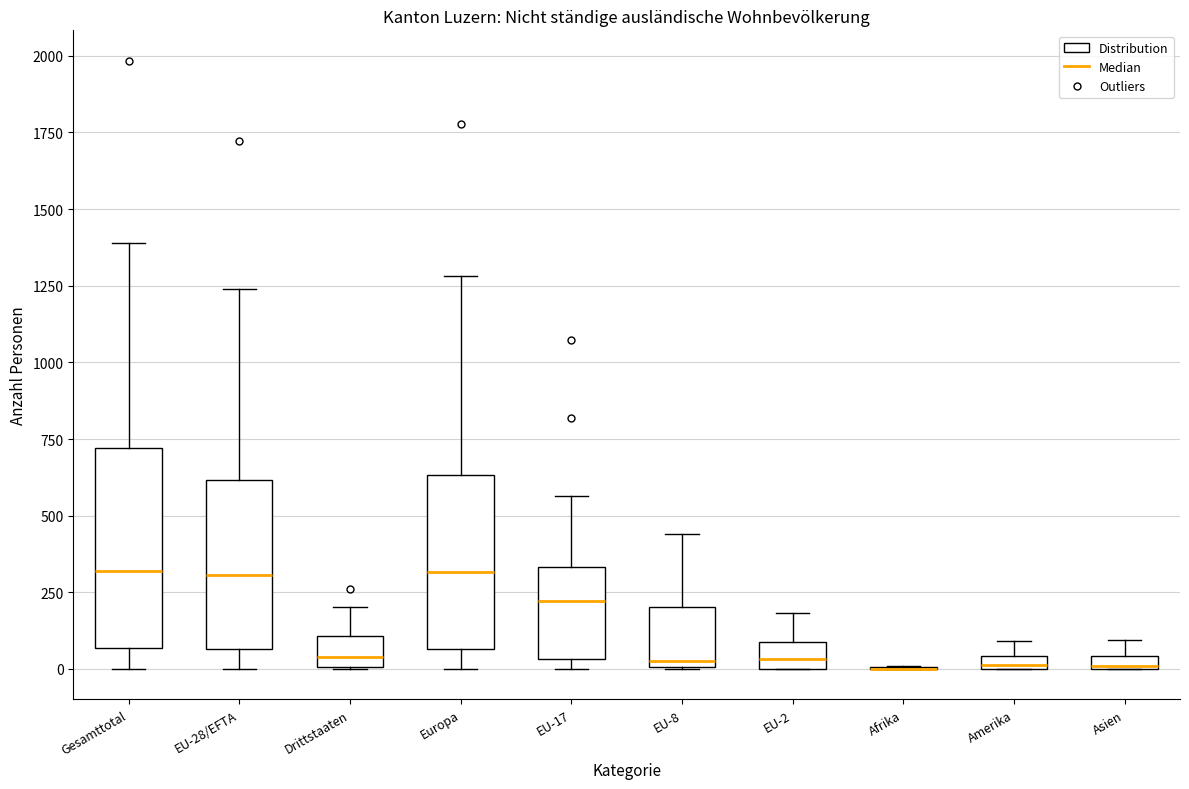

Where is the lower edge of the box for EU-28/EFTA on the y-axis? The values are not printed on the chart, so give them approximately, as read against the axis.

50